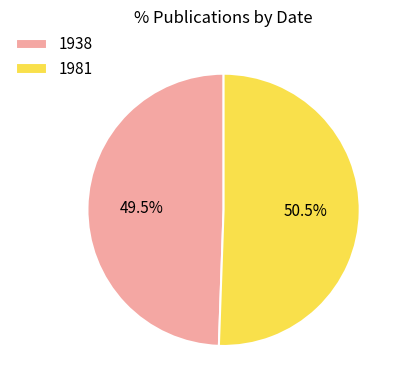

Does 1981 represent more than half of the total?

Yes